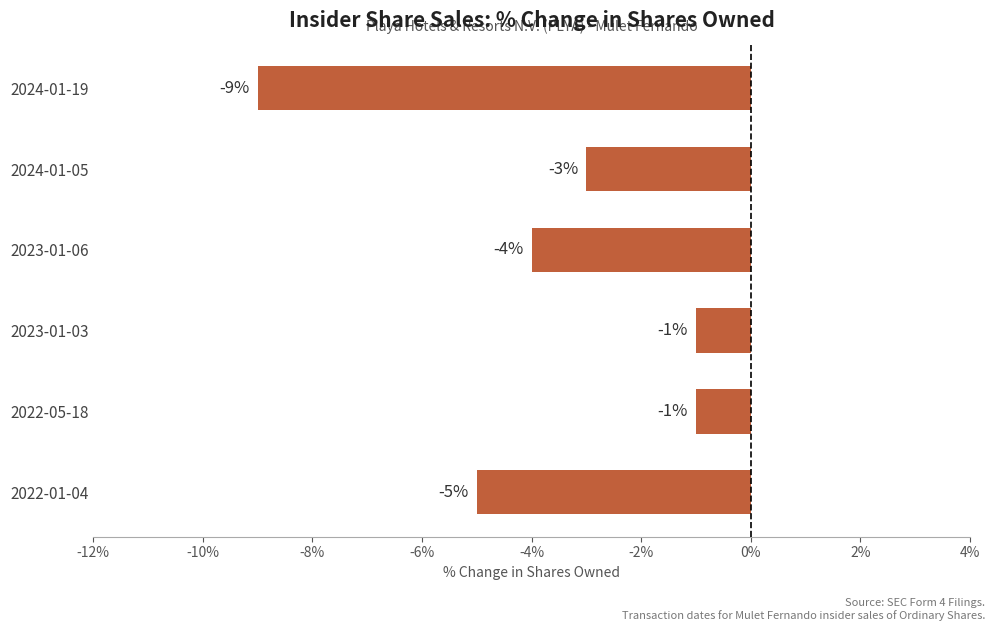

What is the change in value from 2024-01-19 to 2023-01-03?

+8